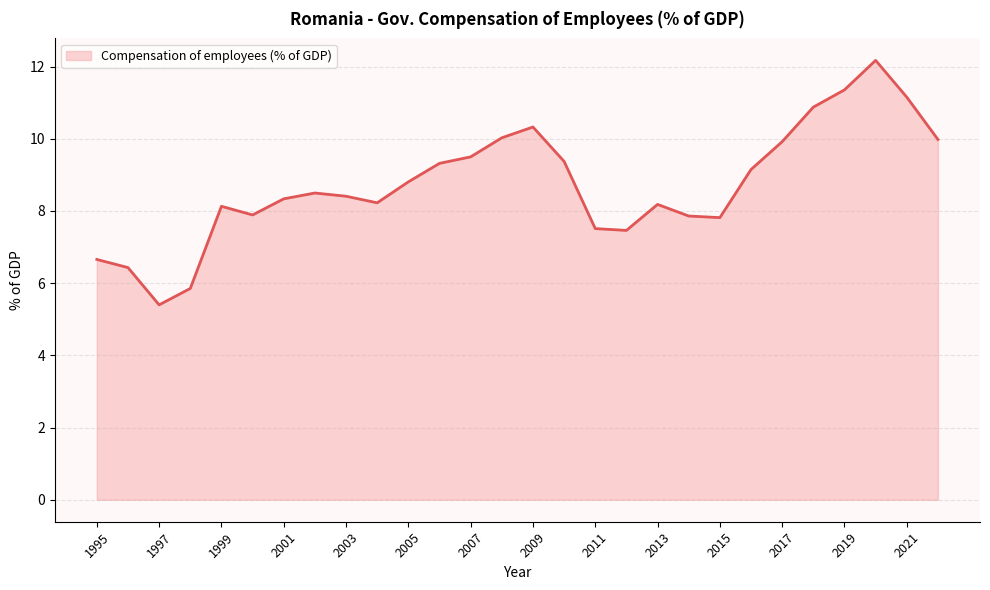

What is the maximum value shown in the chart?

12.2